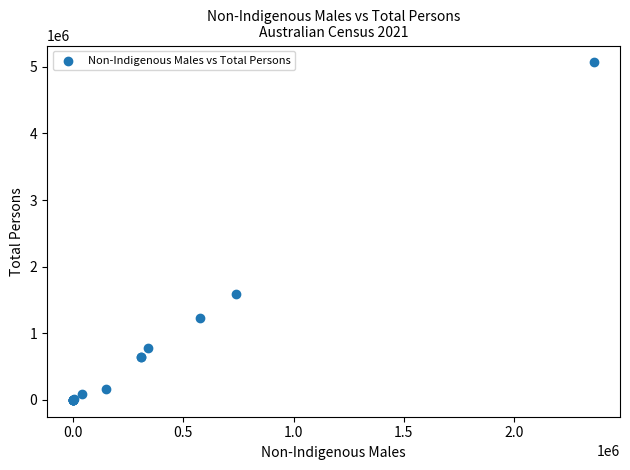

What Y value in the scatter plot is closest to 2533120?

1588282